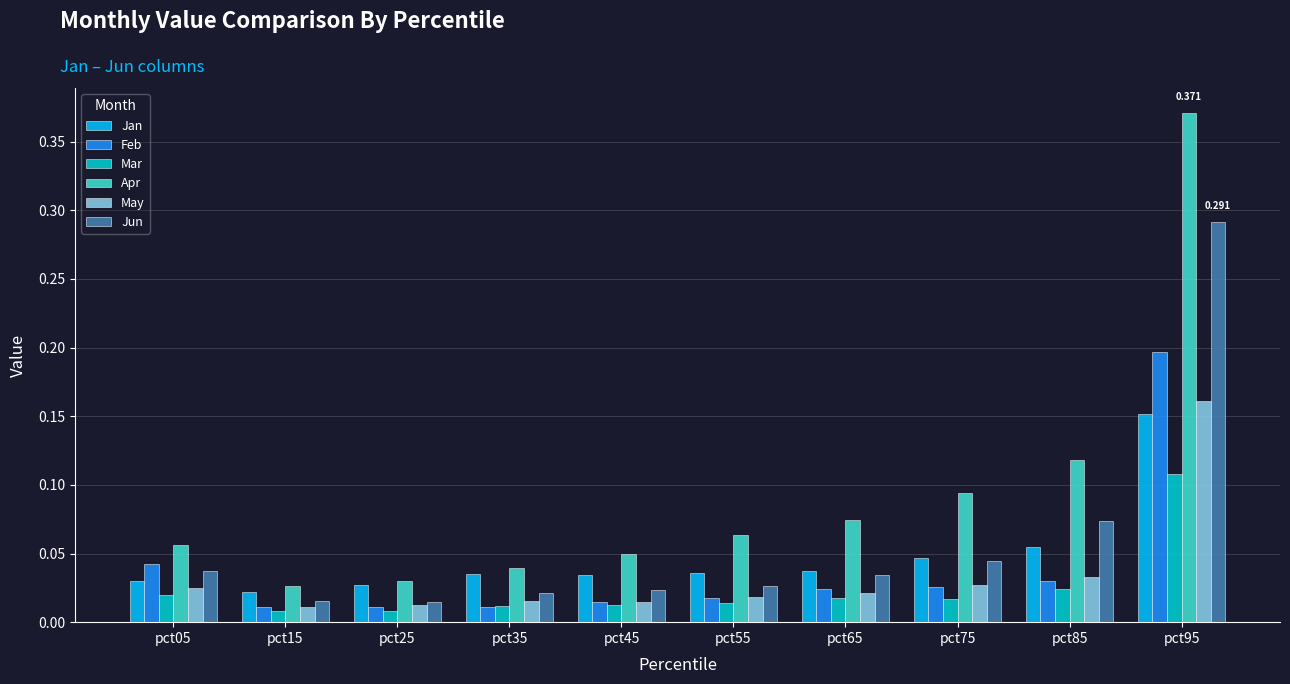

Which series has the largest total across all categories?

Apr